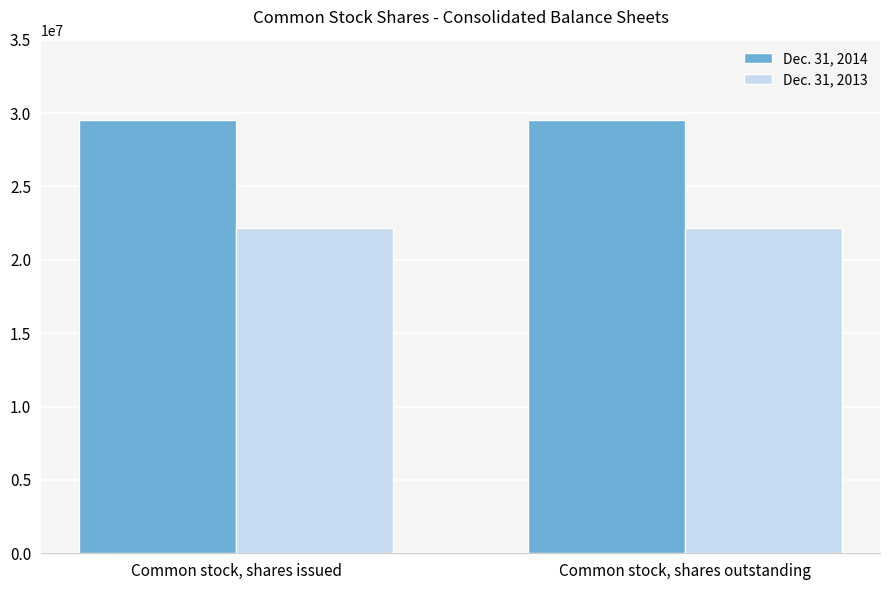

The Dec. 31, 2014 series shows 13808508 at Common stock, shares issued. True or false?

False